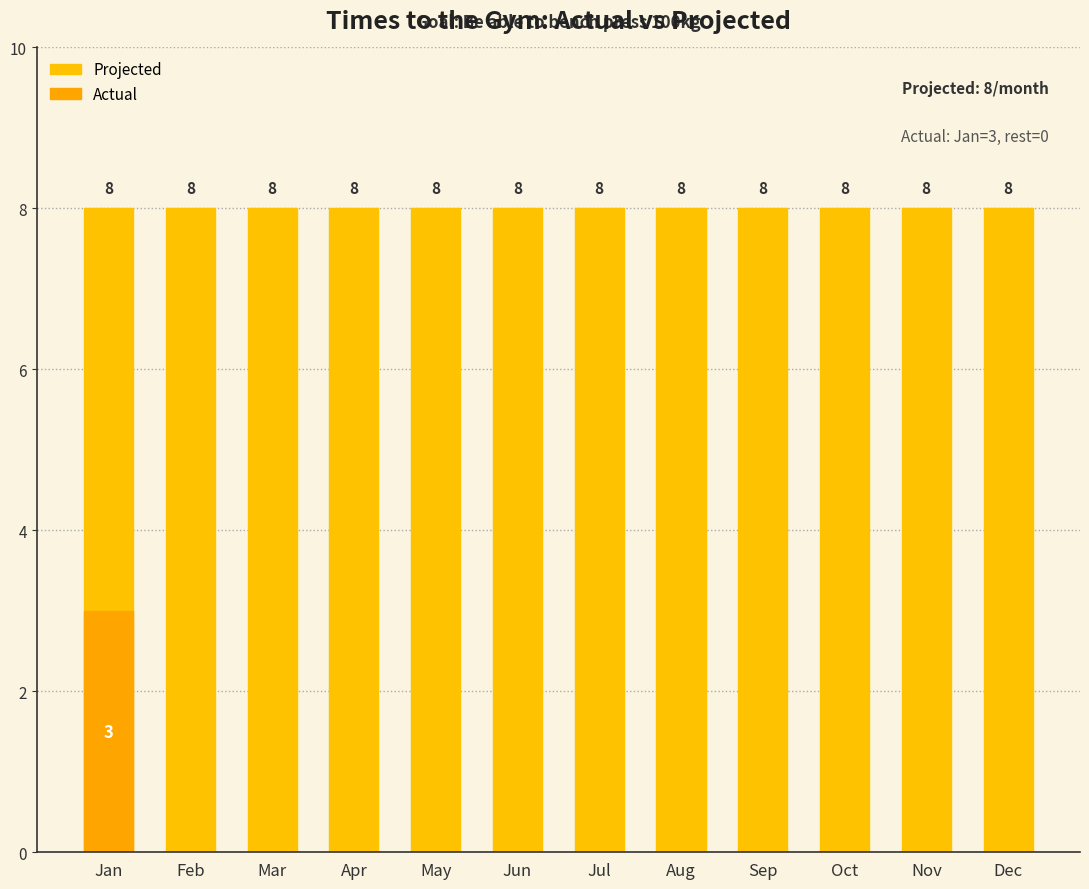

What is the value of the Projected bar at the 11th from the left?

8